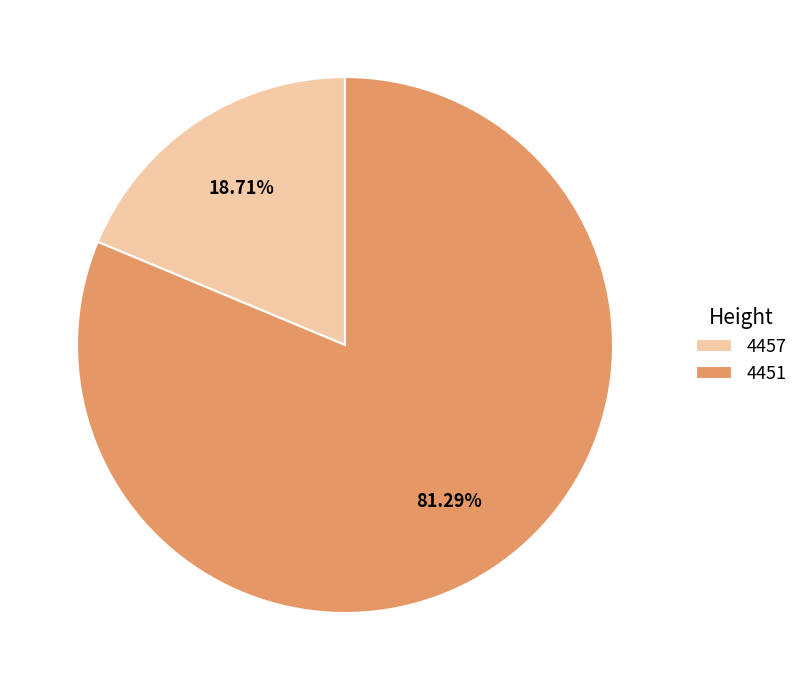

To the nearest percent, what portion does 4451 represent?

81%